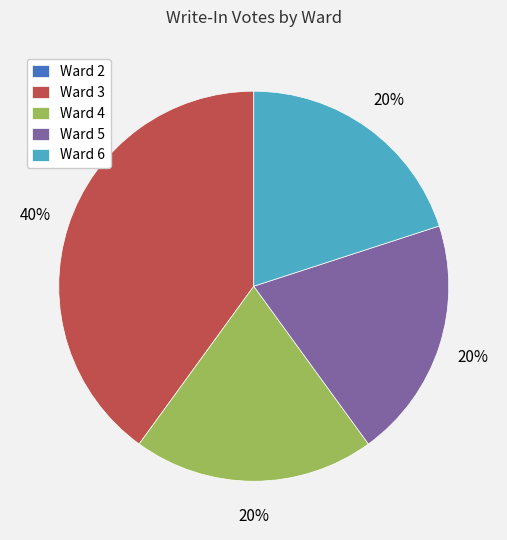

Is there a majority slice in this chart?

No